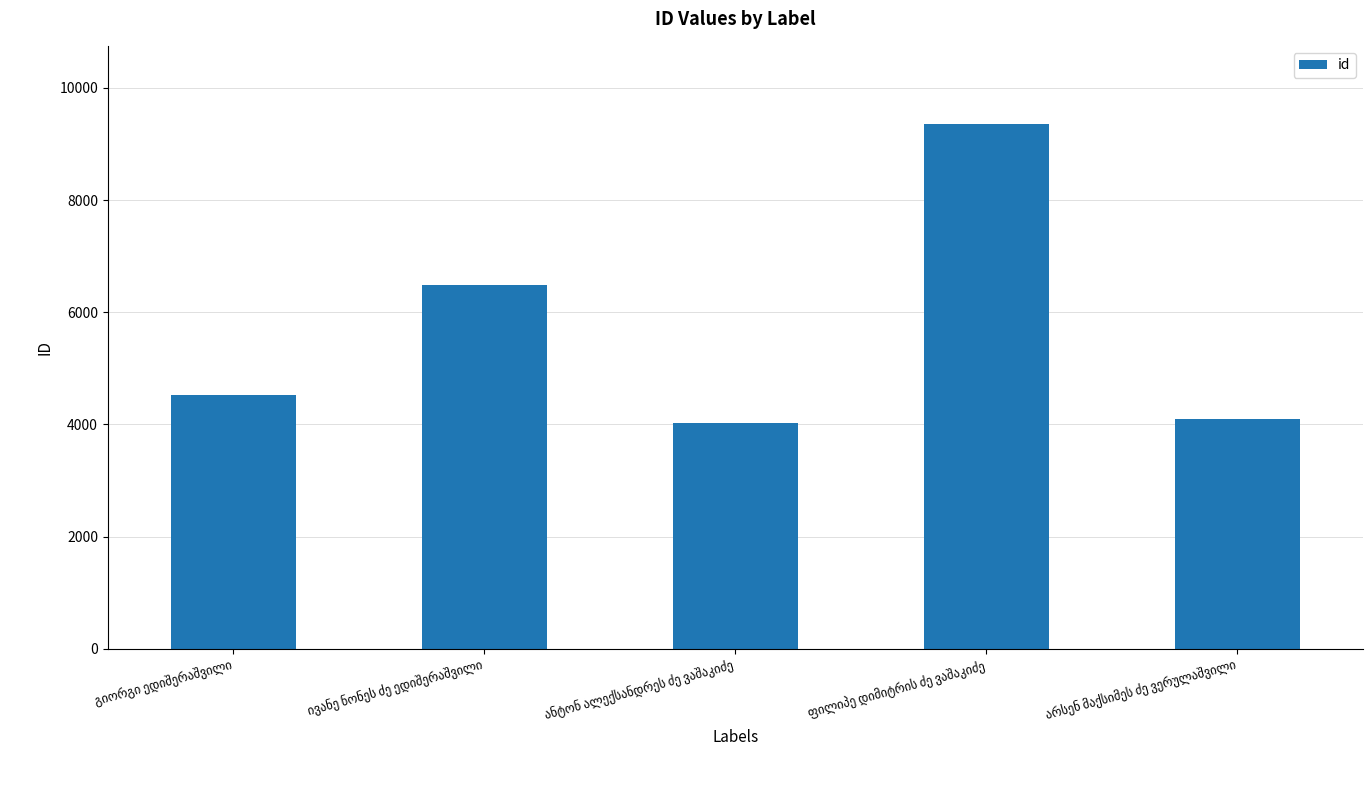

What is the minimum value shown in the chart?

4032